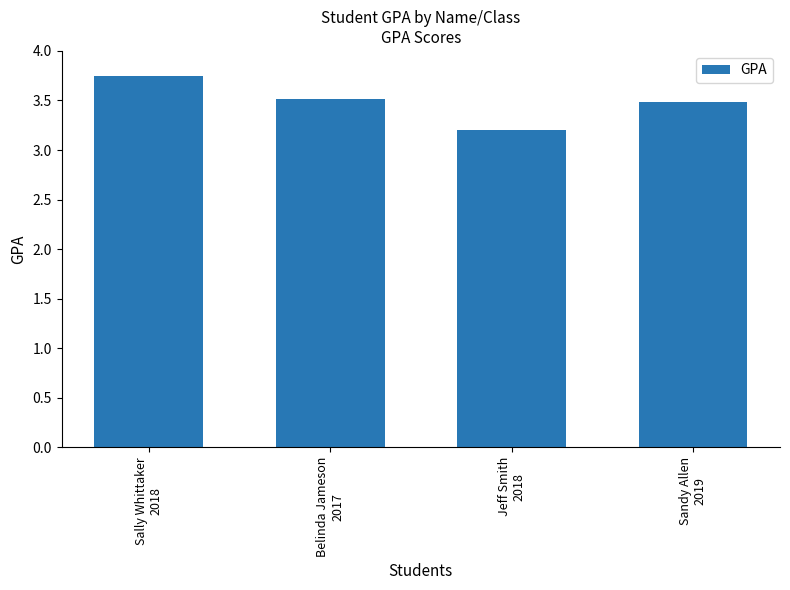

Count the values in the range 3 to 4.

4